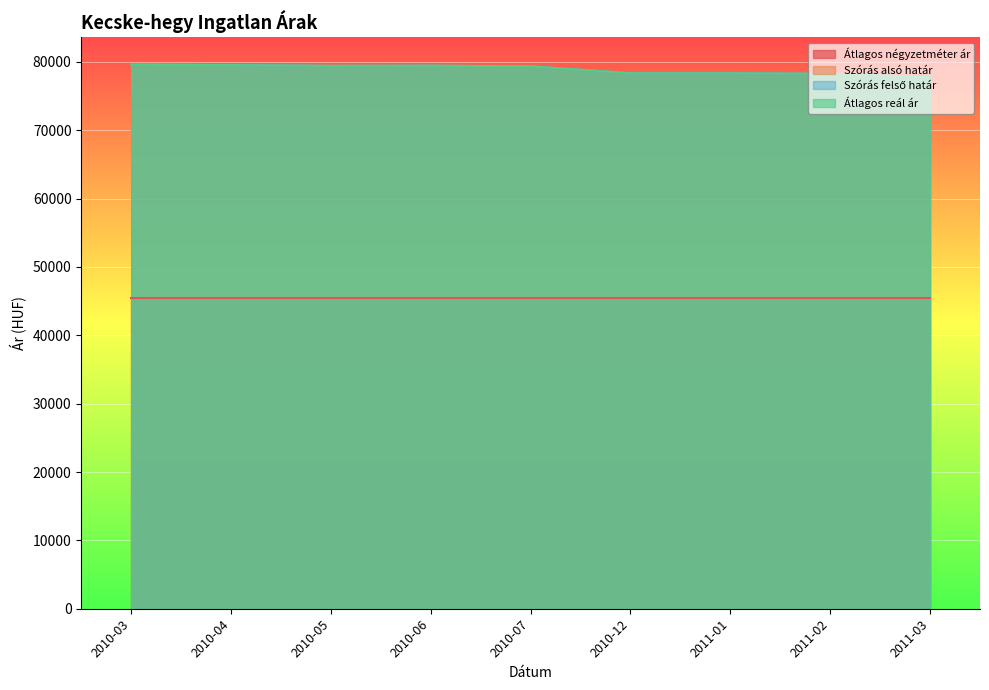

Which series has the widest spread of values?

Szórás alsó határ